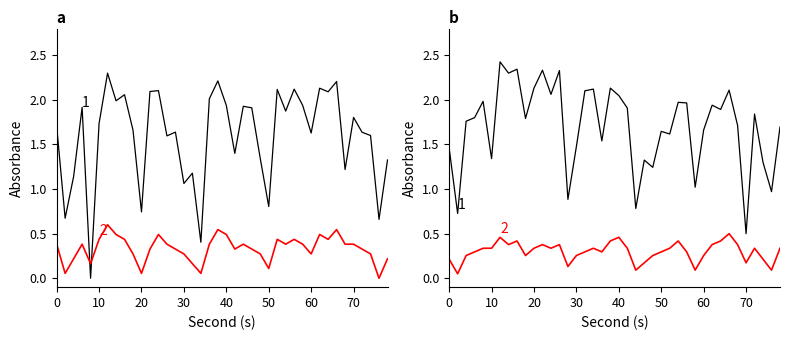

What is the label of the 26th point from the left?

50